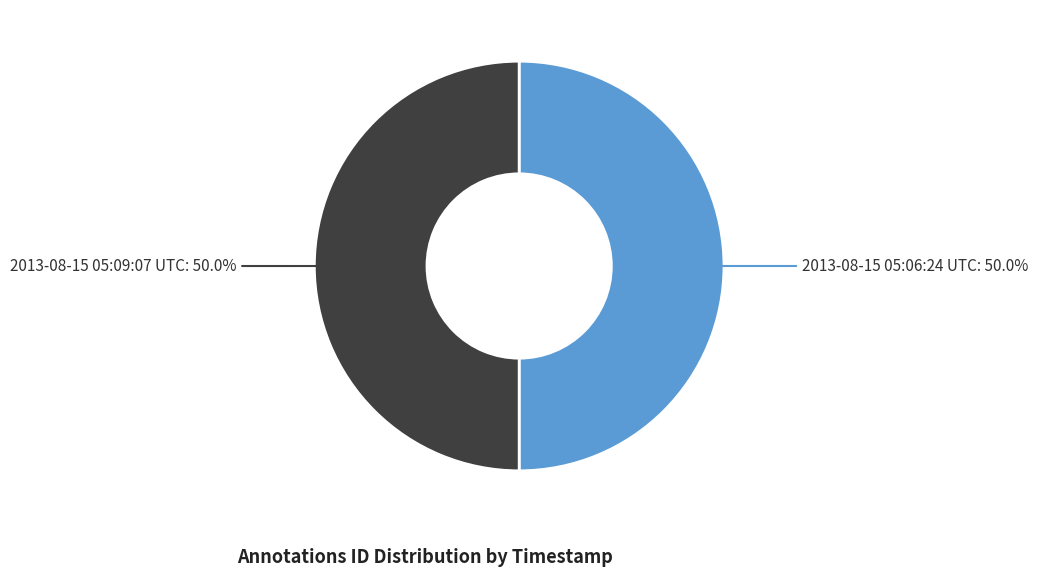

What is the total percentage of 2013-08-15 05:09:07 UTC and 2013-08-15 05:06:24 UTC?

100.0%